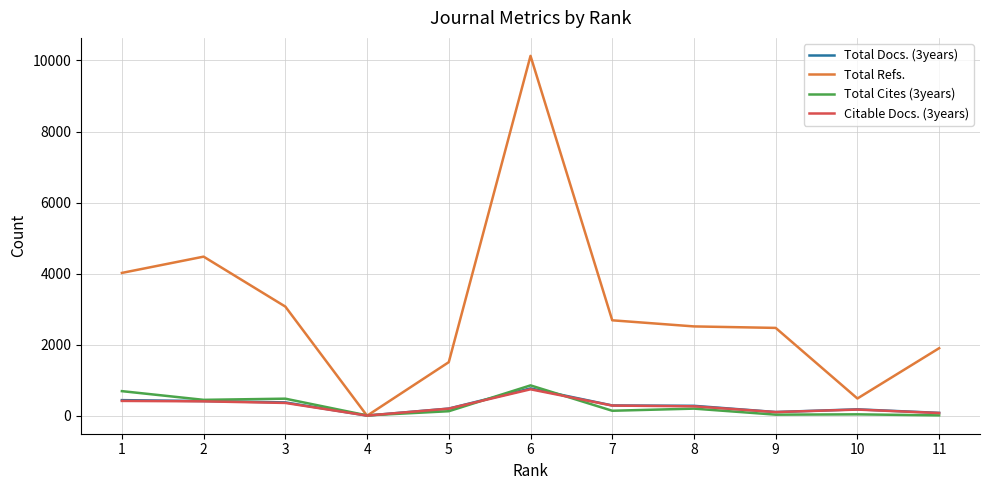

Between 2 and 4, which series saw the biggest shift?

Total Refs.